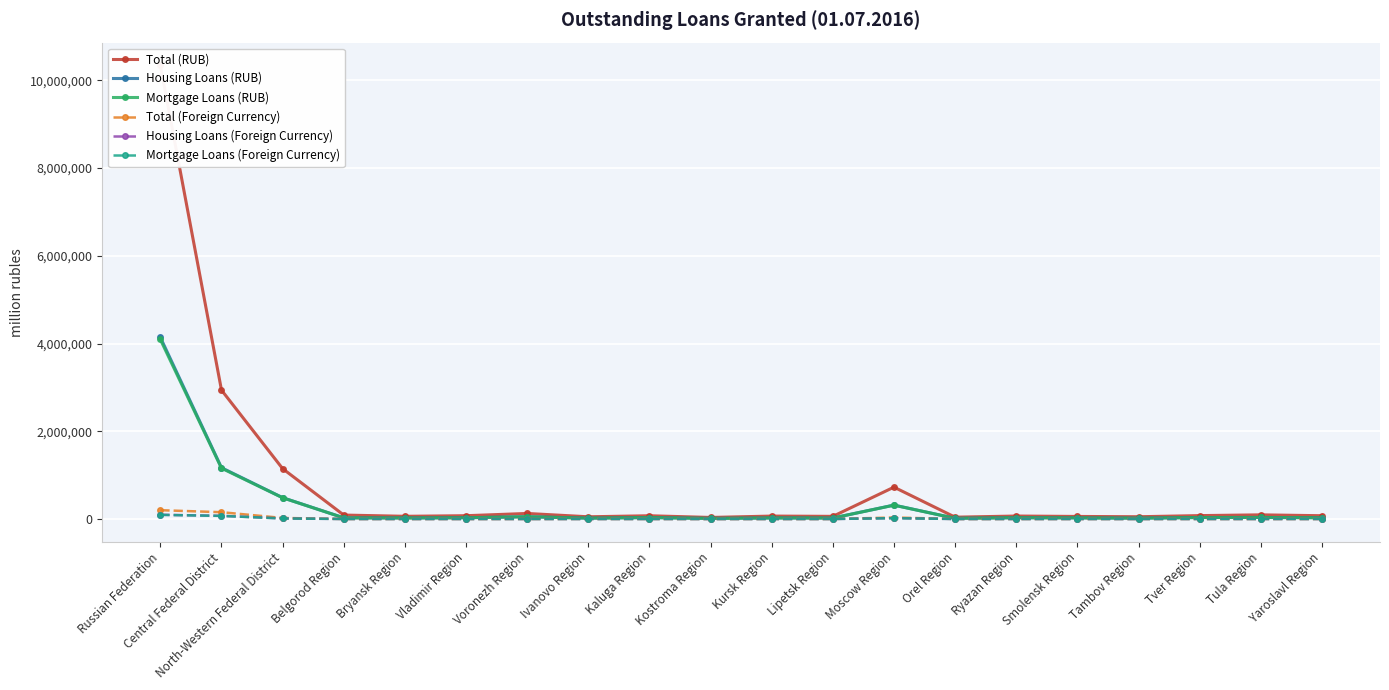

True or false: Housing Loans (RUB) has a value of 29176 at Ryazan Region.

True